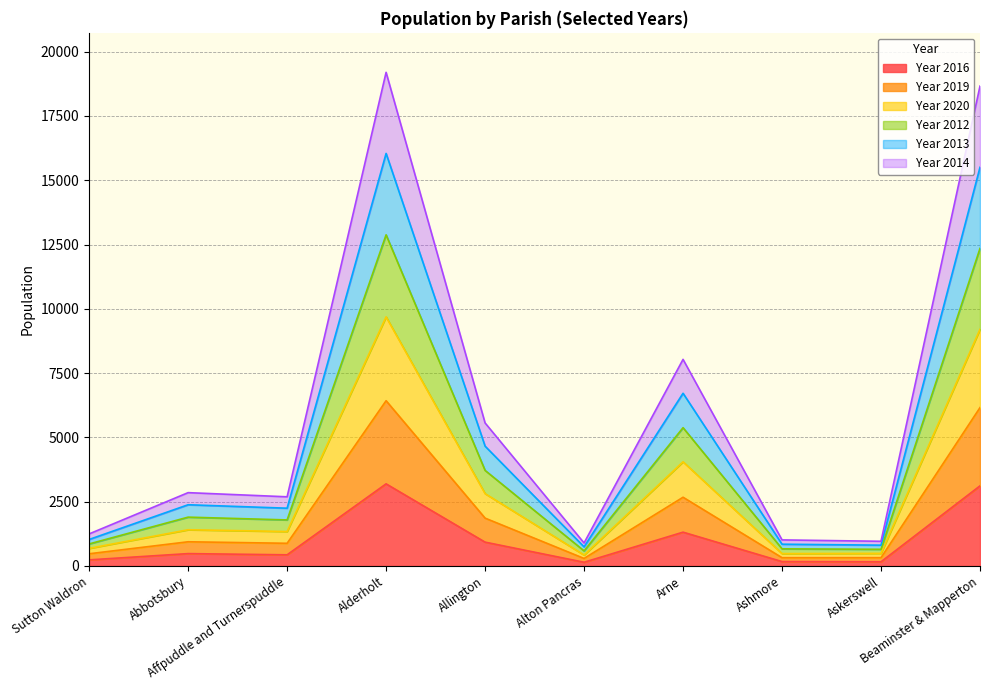

The Year 2019 series shows 424 at Alton Pancras. True or false?

True